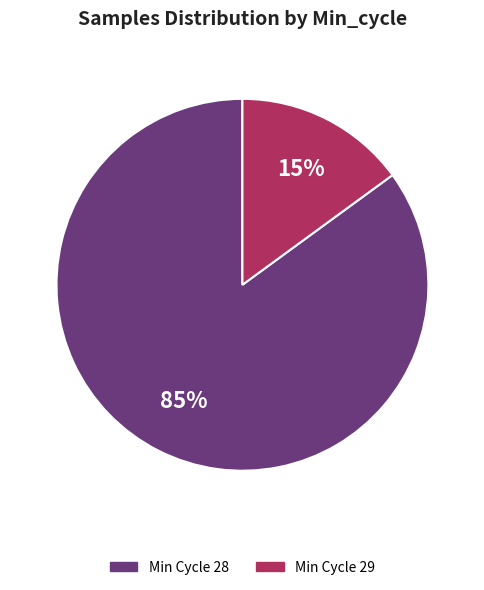

Which has a higher value, Min Cycle 29 or Min Cycle 28?

Min Cycle 28